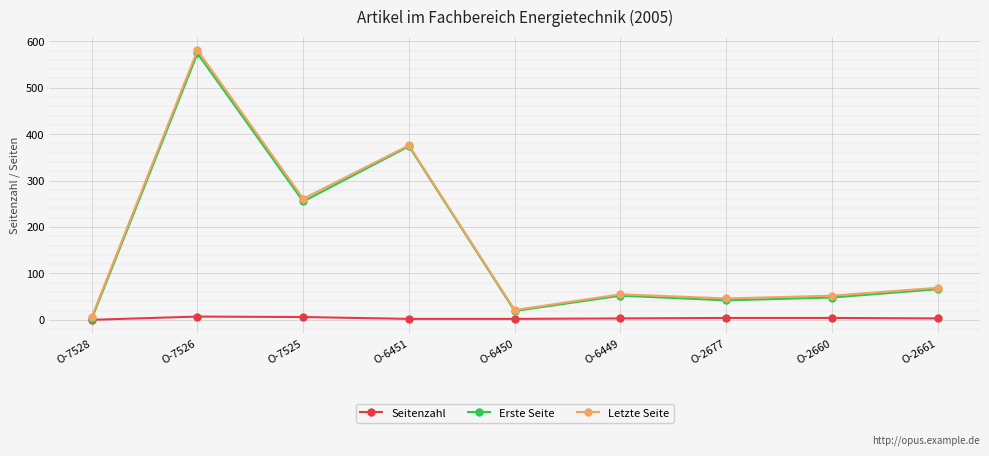

What is the total value across all series at O-2660?

104